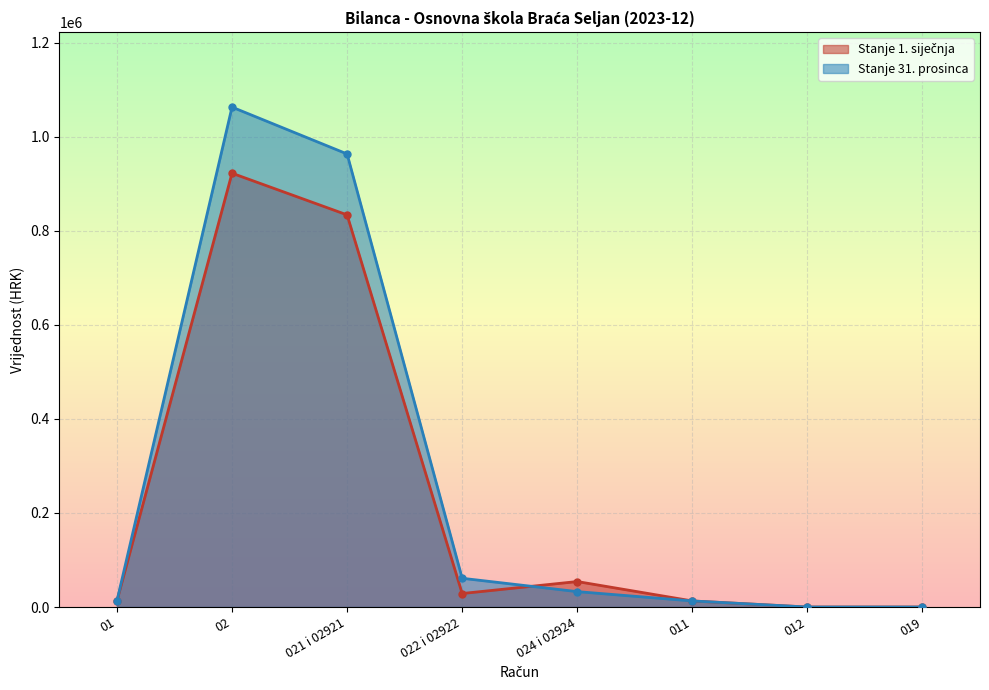

At how many categories does at least one series exceed 679983?

2